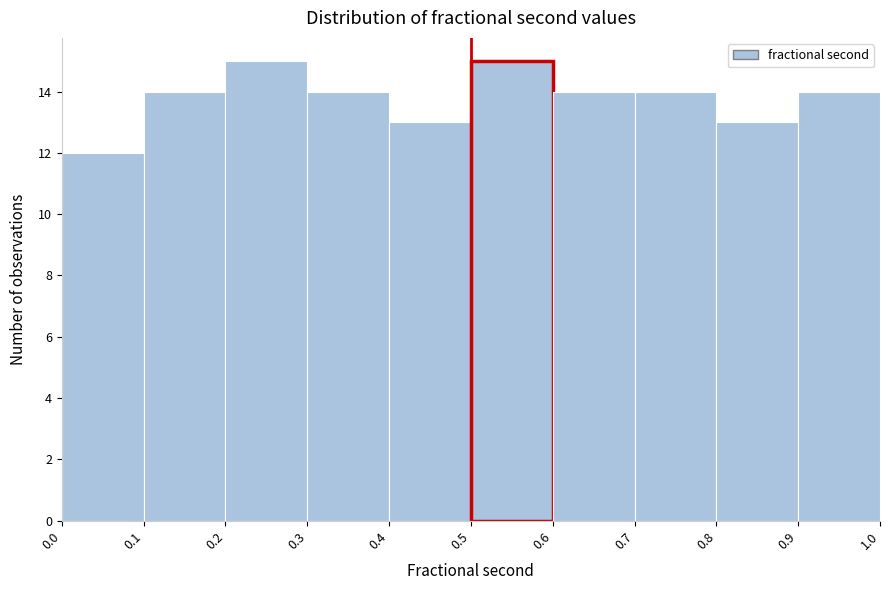

Reading left to right, transcribe this chart: for each bar, give the range it covers on the x-axis and its height. The values are not printed on the chart, so give them approximately, as read against the axis.

0.0 to 0.1: 12
0.1 to 0.2: 14
0.2 to 0.3: 15
0.3 to 0.4: 14
0.4 to 0.5: 13
0.5 to 0.6: 15
0.6 to 0.7: 14
0.7 to 0.8: 14
0.8 to 0.9: 13
0.9 to 1.0: 14